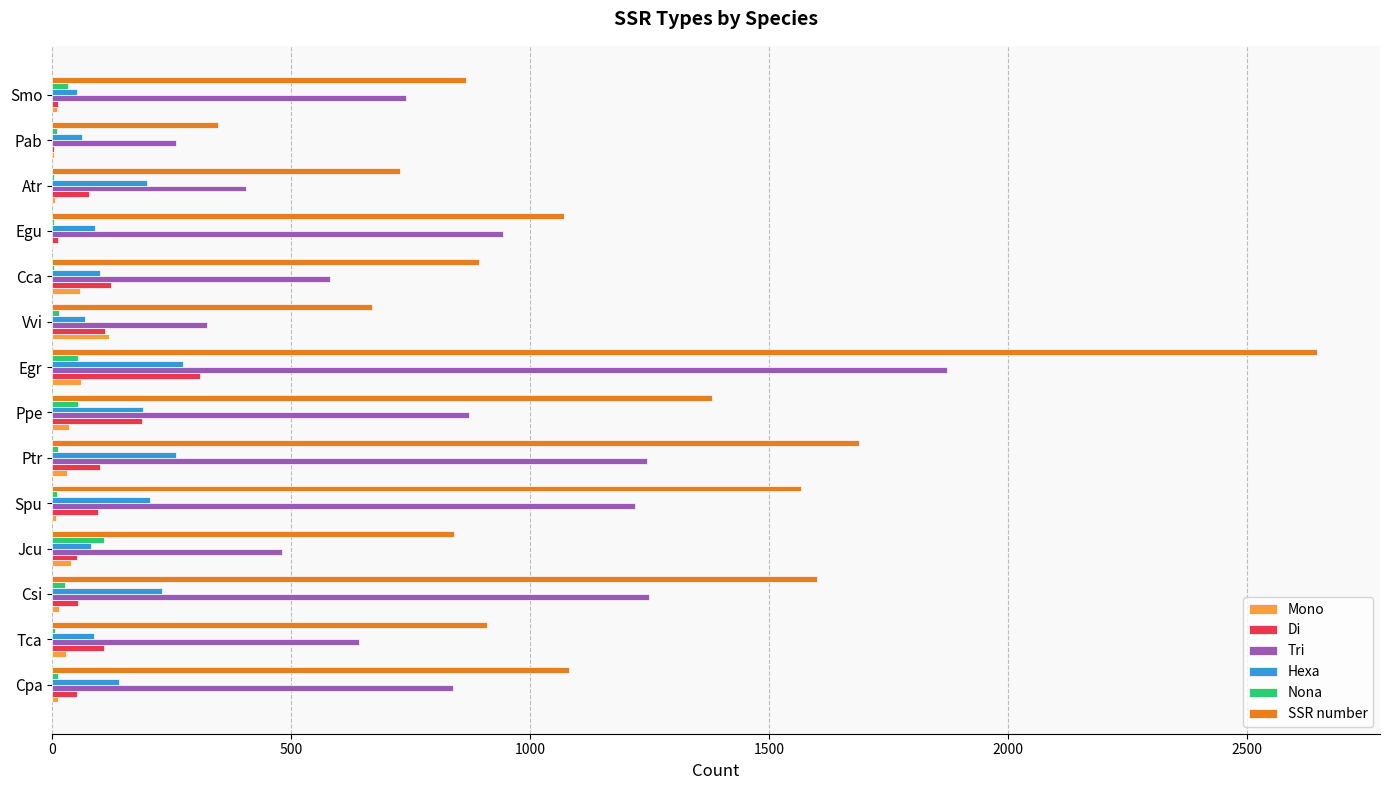

What is the sum of all Hexa values?

2036